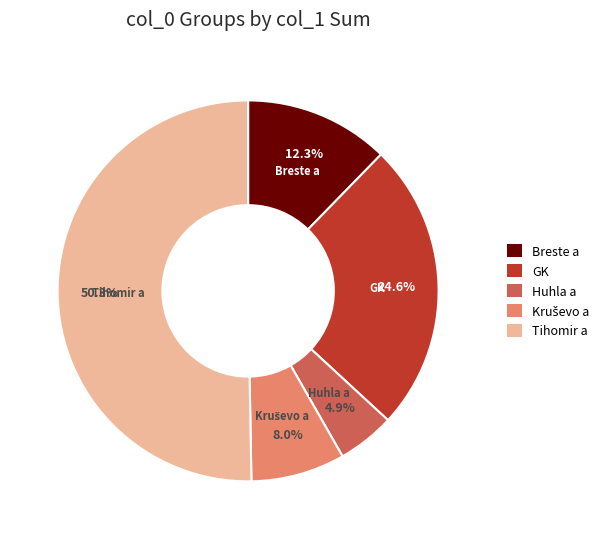

What percentage is the Tihomir a slice, to the nearest percent?

50%